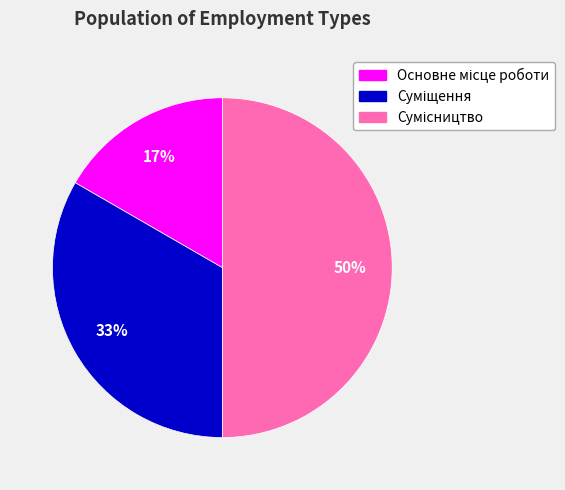

To the nearest percent, what is the difference between the largest and smallest slice percentages?

33%